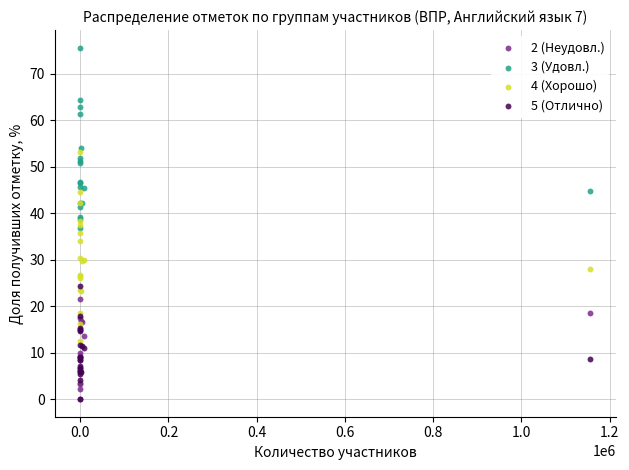

What are all the series names shown in the legend?

2 (Неудовл.), 3 (Удовл.), 4 (Хорошо), 5 (Отлично)